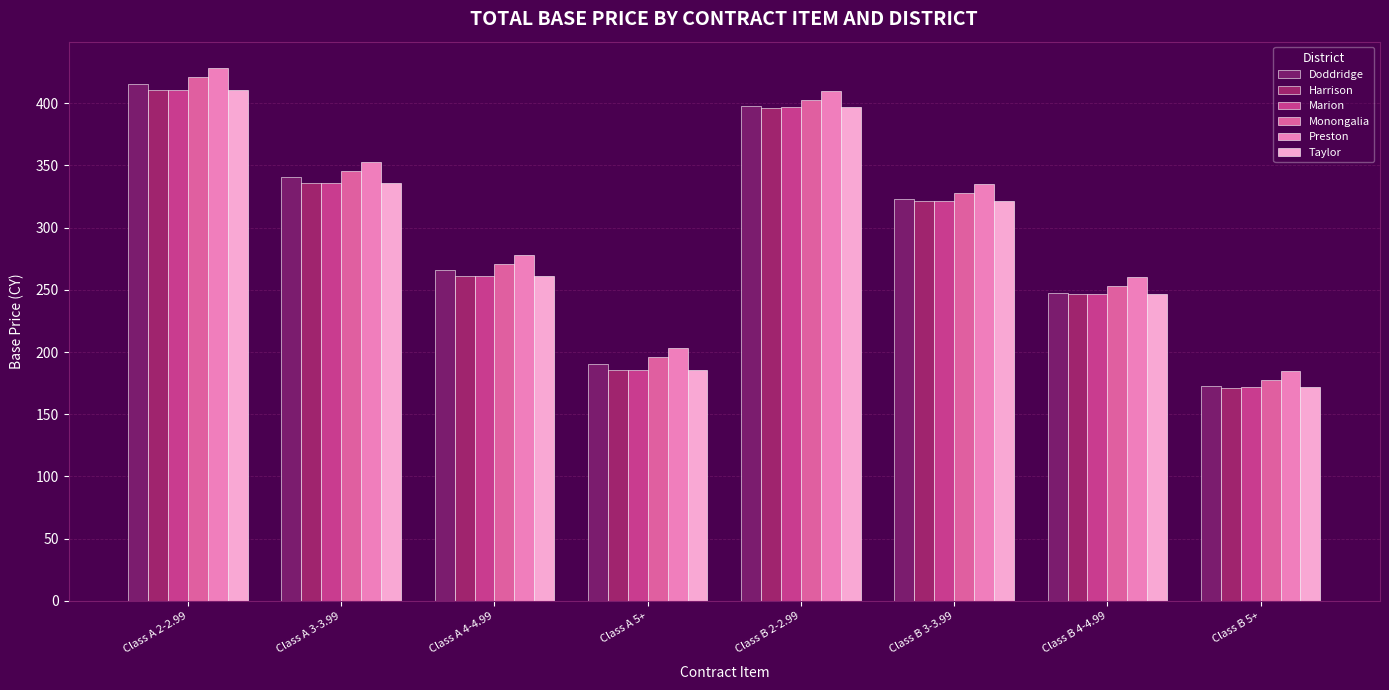

Is the value of Doddridge at Class A 5+ greater than the value of Monongalia at Class A 3-3.99?

No